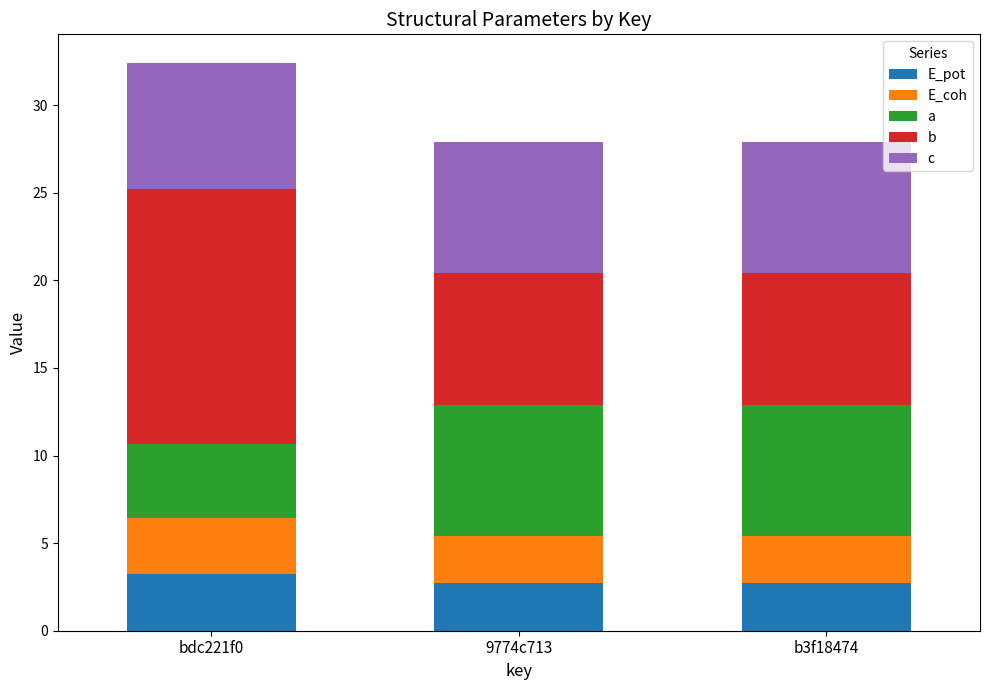

Does the chart contain any negative values?

No